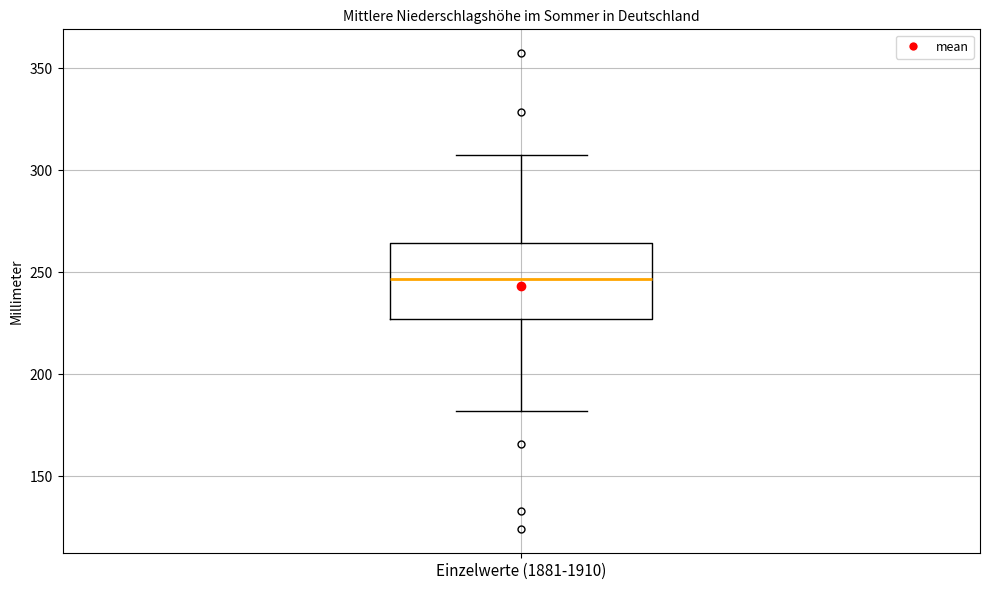

Transcribe this box plot: give where the median line is, the range the box spans, and where the two whiskers end, as read against the y-axis. The values are not printed on the chart, so give them approximately, as read against the axis.

median 245, box 225 to 265, whiskers 180 to 310